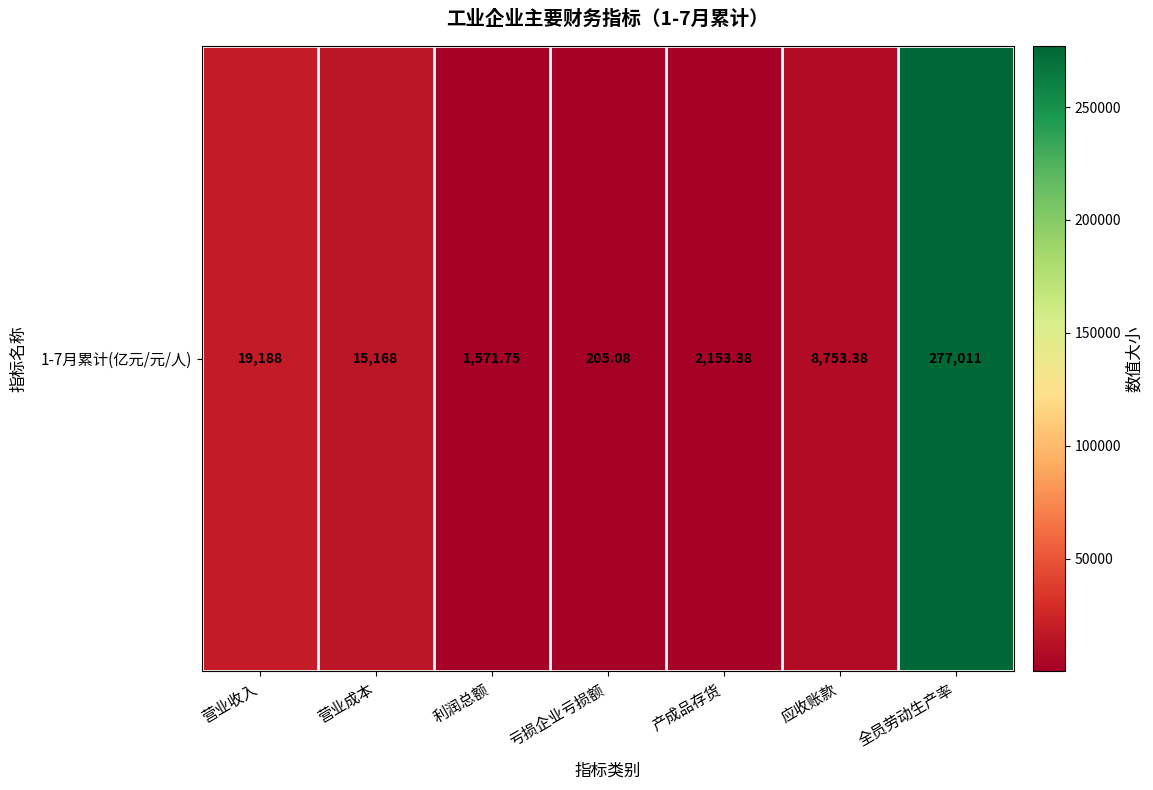

Reading left to right, list all the values displayed in this chart.

19188.0	15167.7	1571.8	205.1	2153.4	8753.4	277010.8